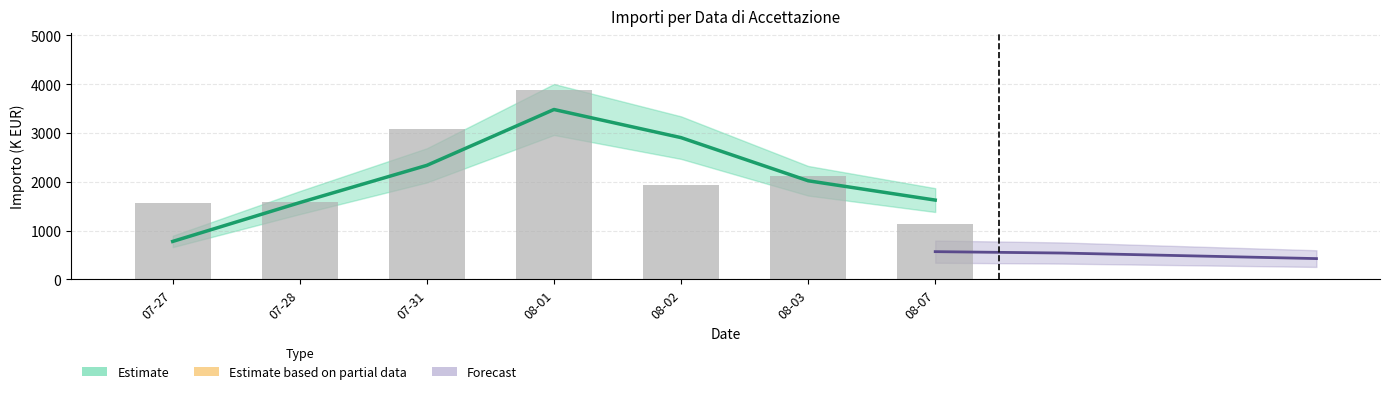

What is the average value?

2184.7